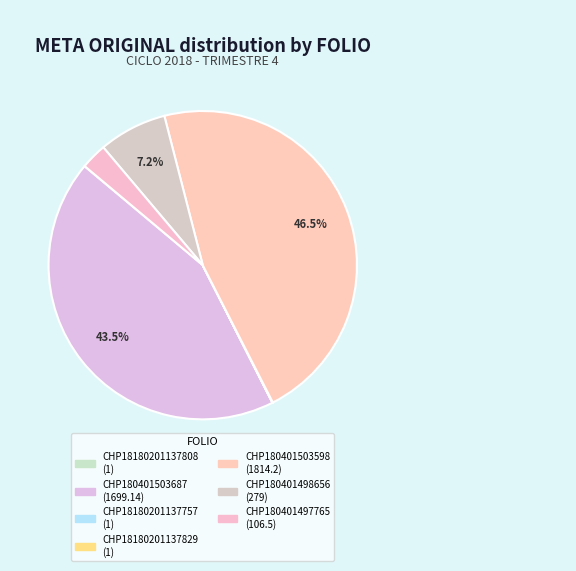

How many slices are in this pie chart?

7